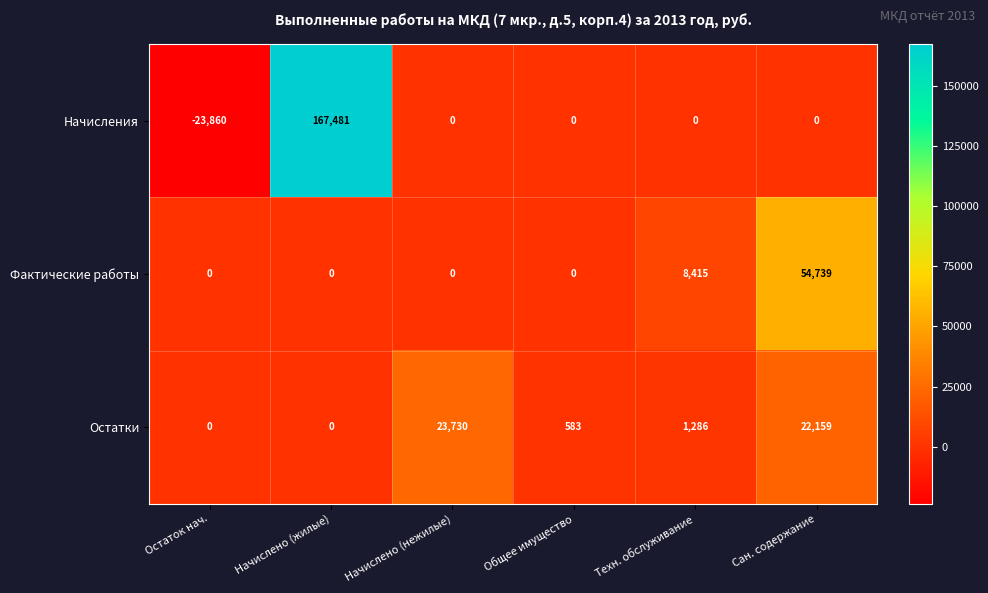

What is the maximum value shown in the chart?

167481